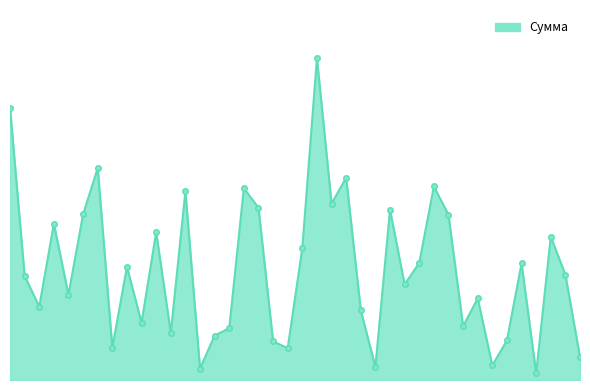

What is the difference between the maximum and minimum values?

39.6